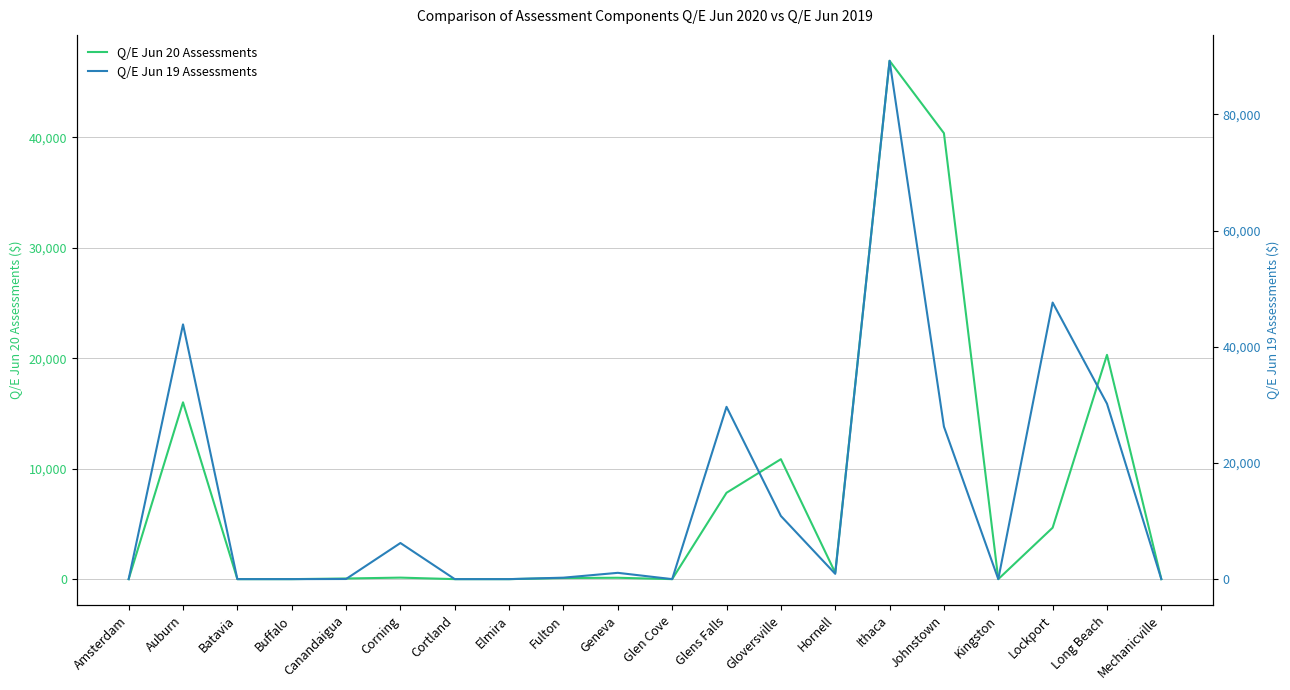

Reading left to right, what are all the values shown in this chart?

Q/E Jun 20 Assessments: 0.0	16003.8	0.0	0.0	58.0	136.4	0.0	0.0	98.5	124.3	0.0	7815.9	10857.5	579.1	46915.4	40362.6	0.0	4654.2	20300.3	0.0
Q/E Jun 19 Assessments: 0.0	43858.0	0.3	0.0	22.9	6219.3	0.0	0.0	252.0	1084.5	0.0	29664.6	10875.8	913.4	89241.1	26258.2	0.0	47619.1	30206.7	0.0